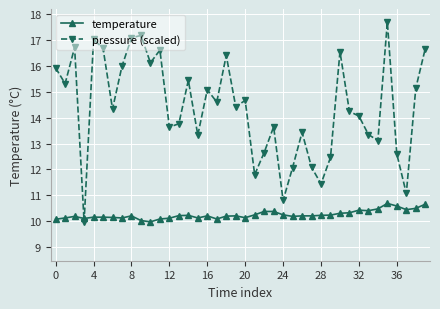

How many lines are shown in the chart?

2